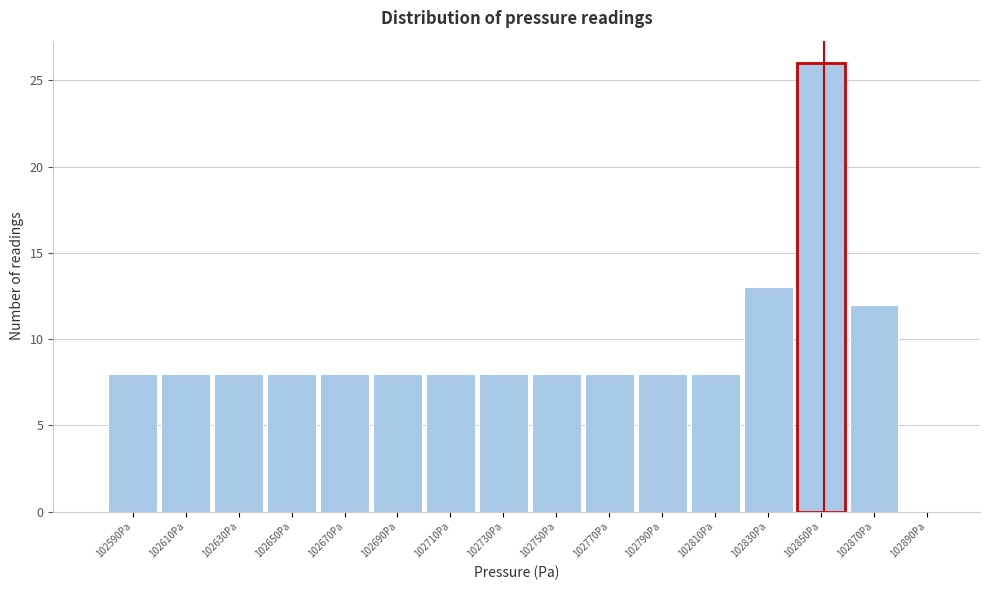

Reading left to right, what are all the values shown in this chart?

102590Pa=8	102610Pa=8	102630Pa=8	102650Pa=8	102670Pa=8	102690Pa=8	102710Pa=8	102730Pa=8	102750Pa=8	102770Pa=8	102790Pa=8	102810Pa=8	102830Pa=13	102850Pa=26	102870Pa=12	102890Pa=0